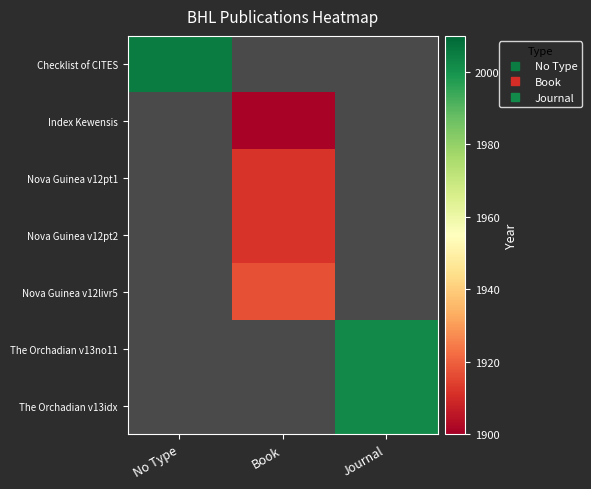

Is the value of Checklist of CITES at No Type greater than the value of Nova Guinea v12pt2 at Journal?

No